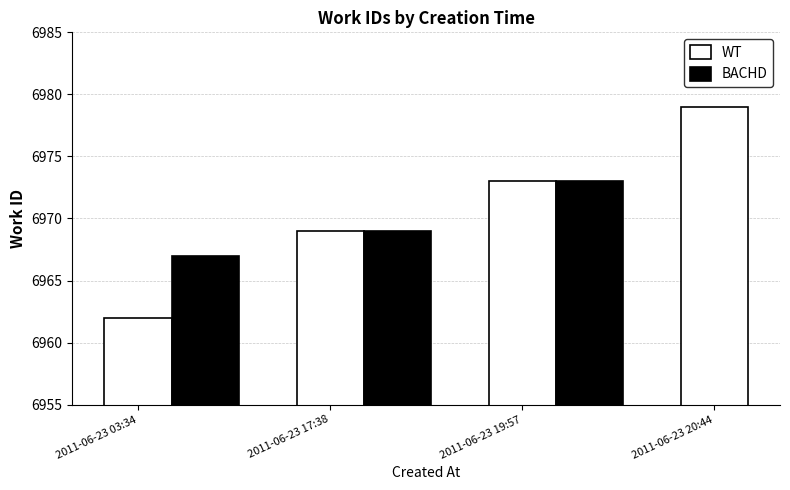

What is the highest value of the WT series?

6979